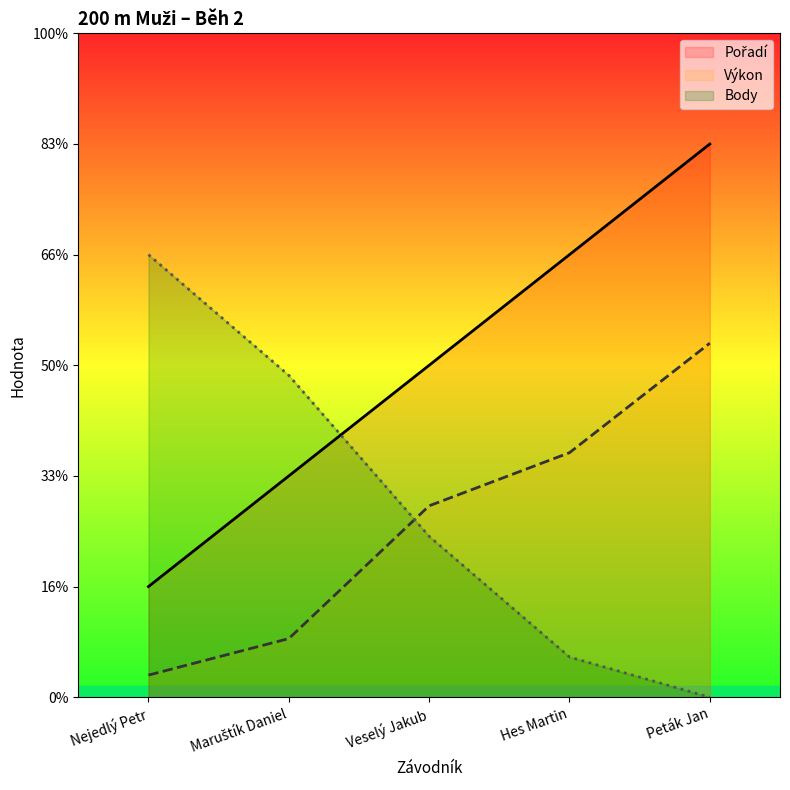

Between Maruštík Daniel and Peták Jan, which series saw the biggest shift?

Pořadí